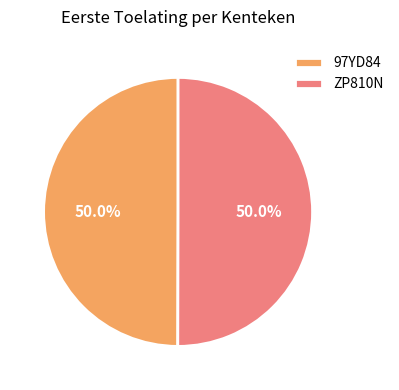

Is it true that 97YD84 is 43% of the pie?

False